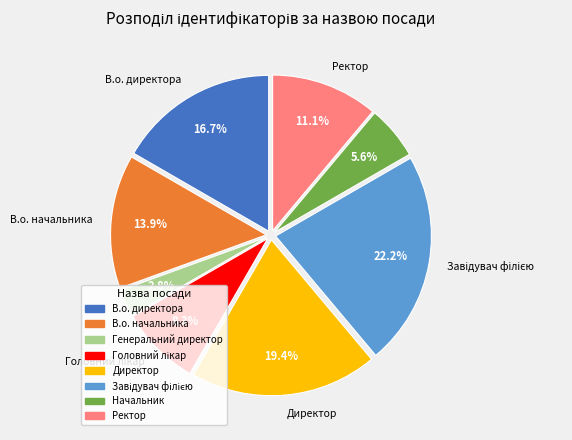

Between В.о. начальника and Начальник, which is larger?

В.о. начальника